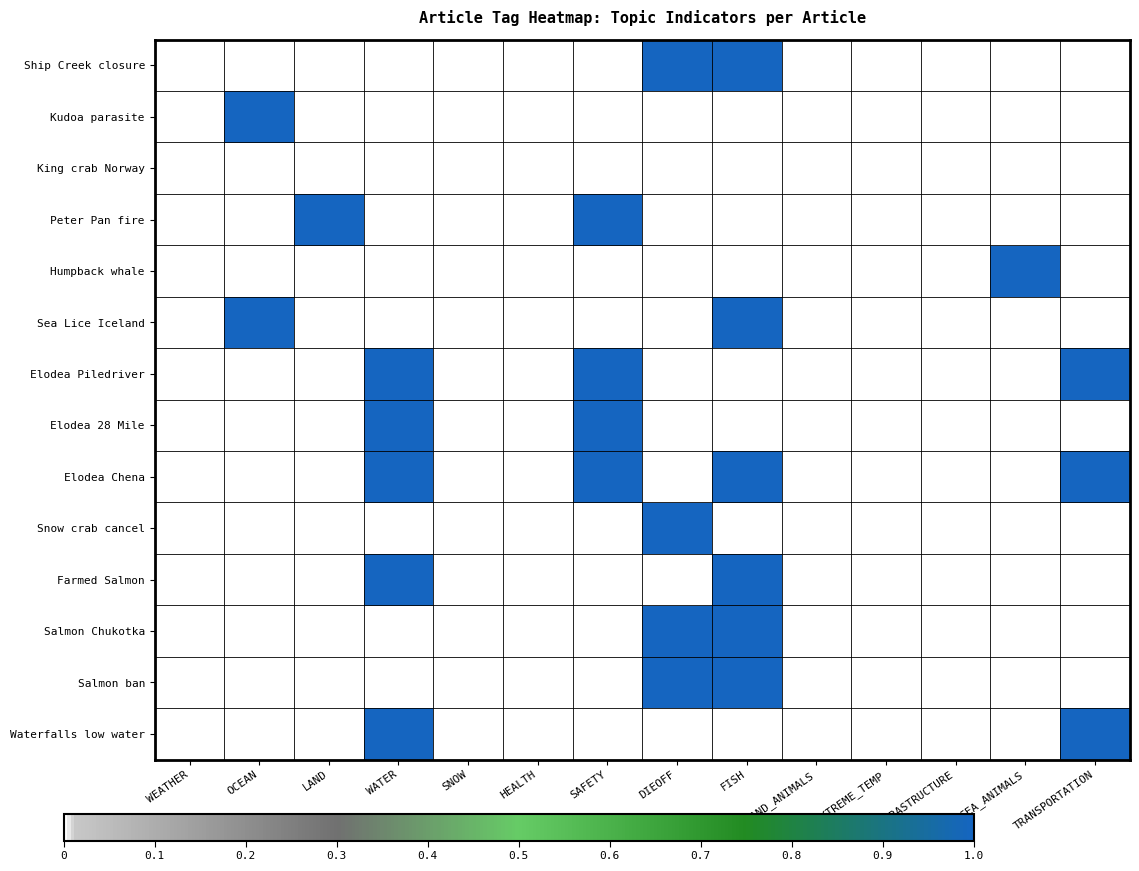

Which series changed the most between OCEAN and HEALTH?

Kudoa parasite